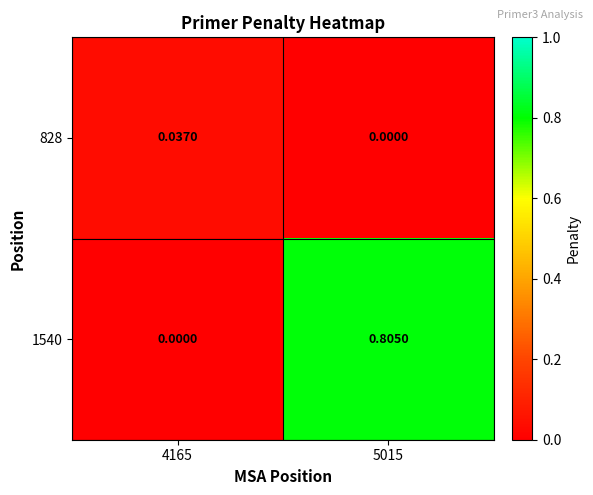

Is the value of 1540 at 5015 greater than the value of 828 at 5015?

Yes